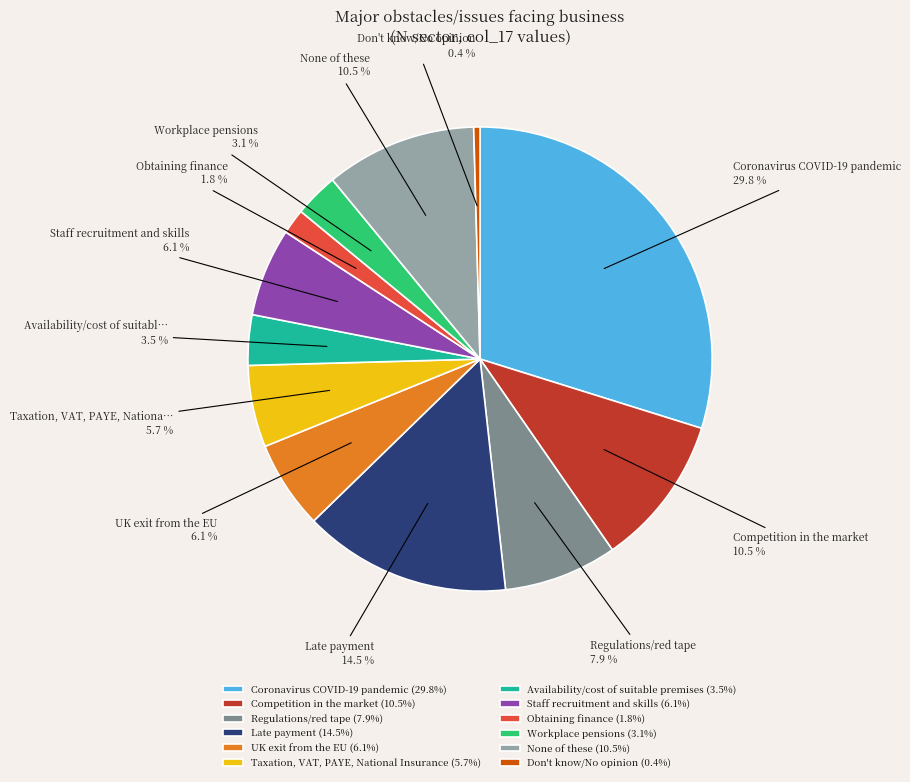

Does Late payment account for over 50% of the chart?

No